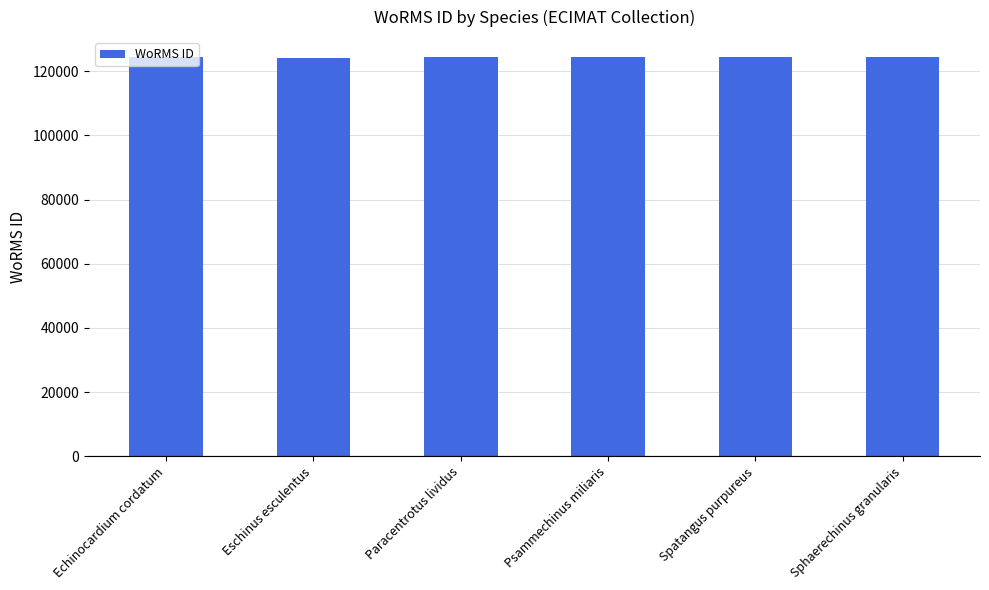

What is the difference between the maximum and second lowest values?

111